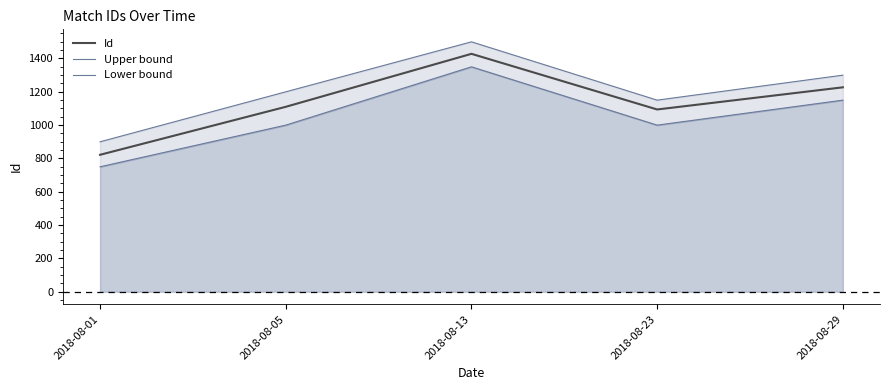

What is the sum of the Upper bound values at 2018-08-13 and 2018-08-05?

2700